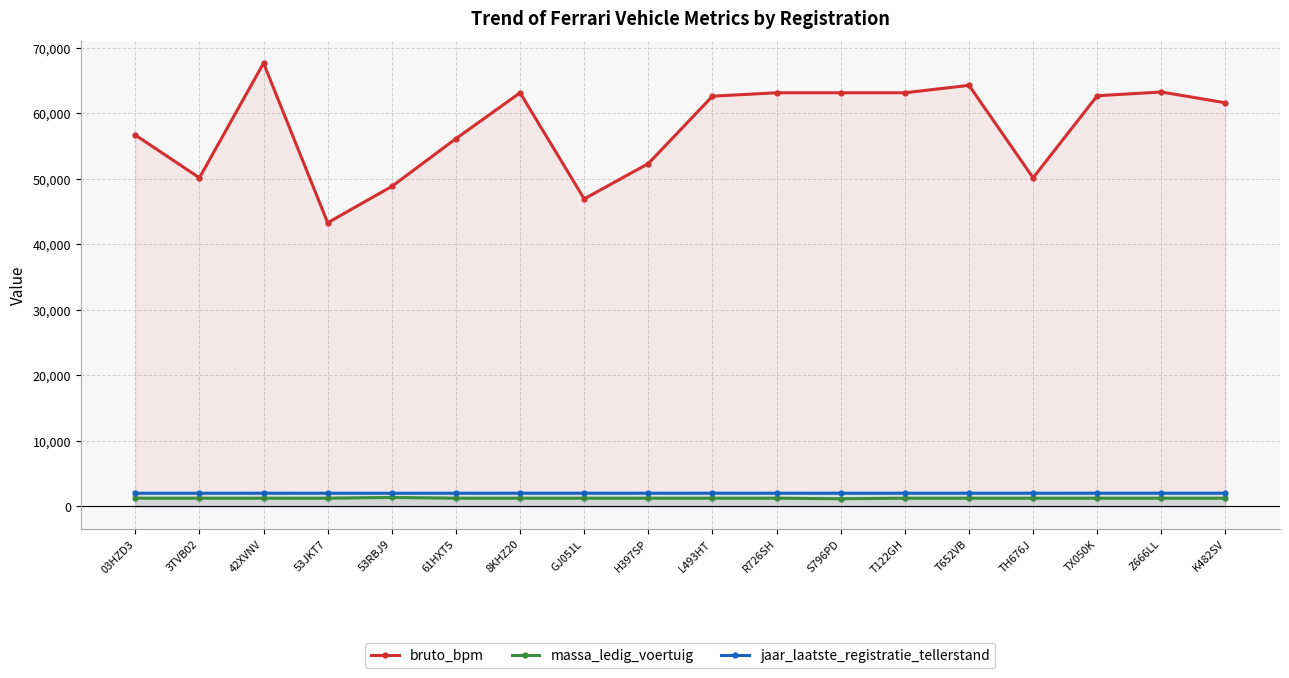

What is the sum of the bruto_bpm values at 42XVNV and T652VB?

131915